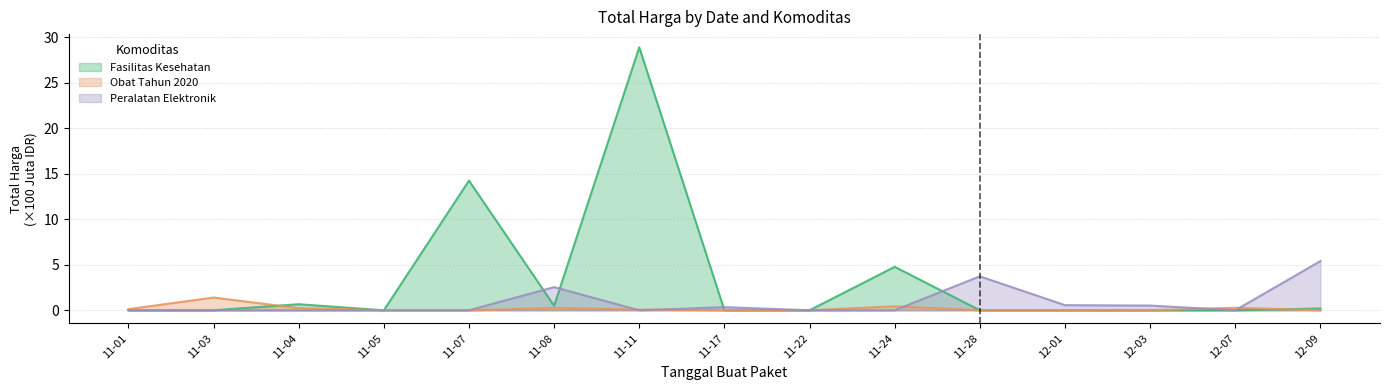

True or false: Fasilitas Kesehatan has a value of 12.7 at 11-05.

False